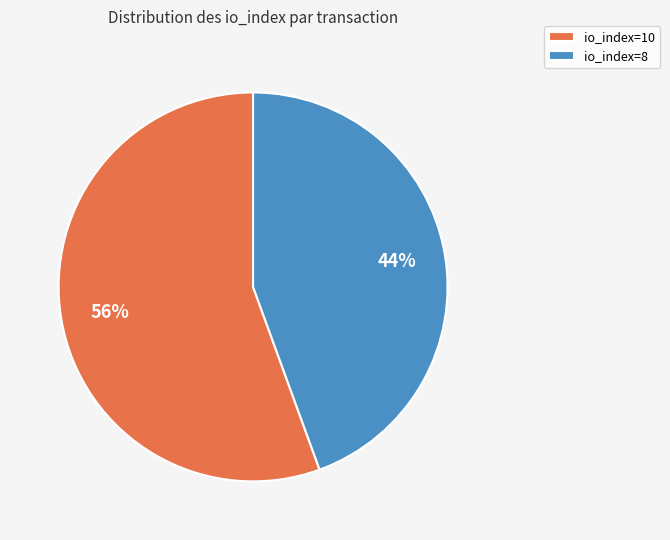

To the nearest percent, what portion does io_index=8 represent?

44%